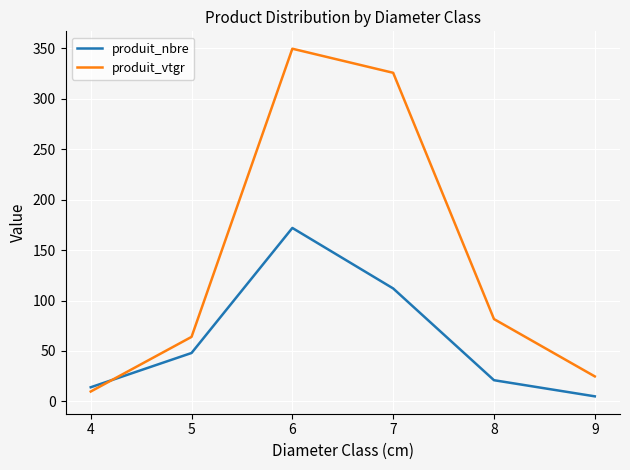

List the series in order of their overall mean, lowest first.

produit_nbre, produit_vtgr